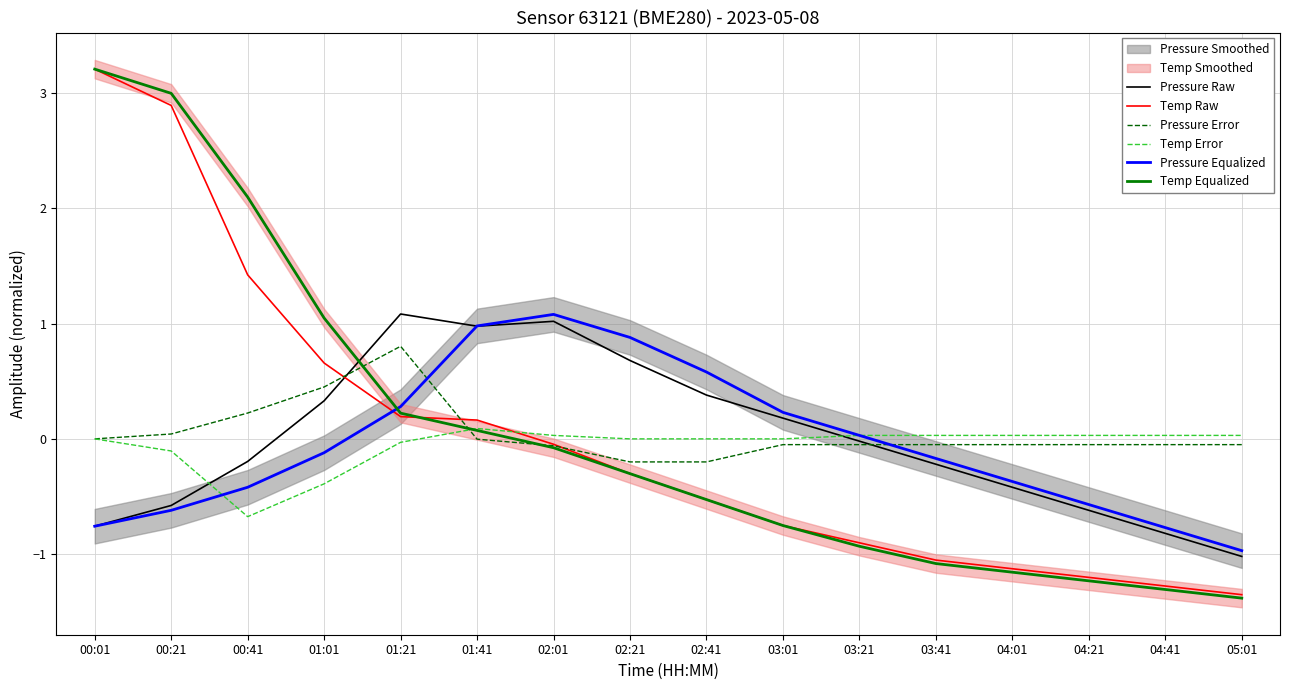

What is the difference between the maximum and minimum values in the Temp Raw series?

4.6